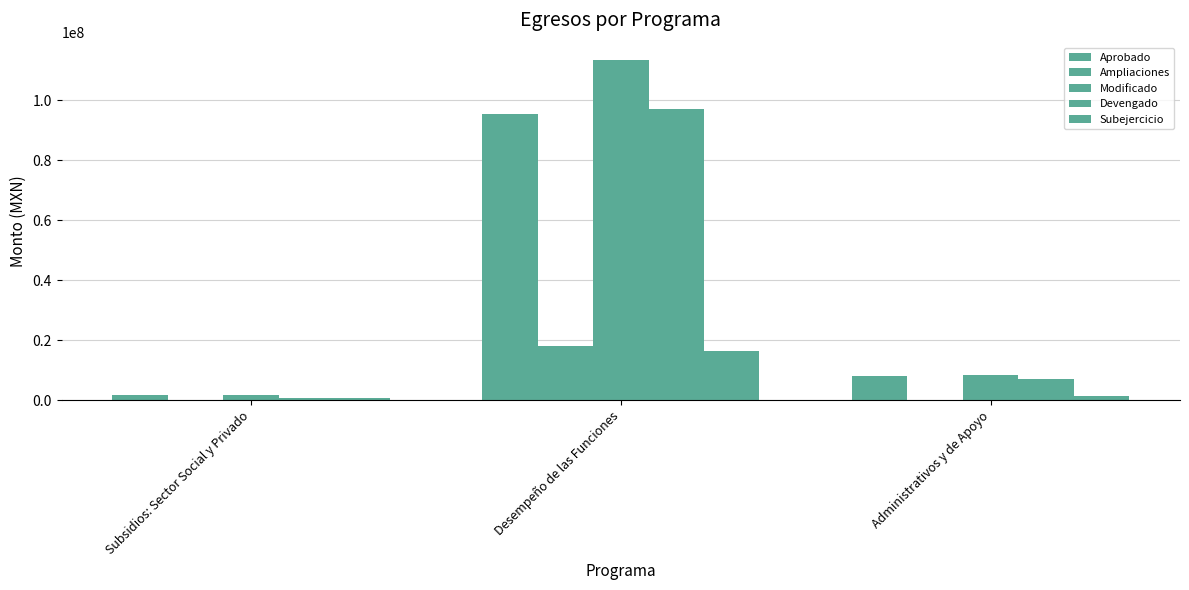

How many categories are shown in the chart?

3